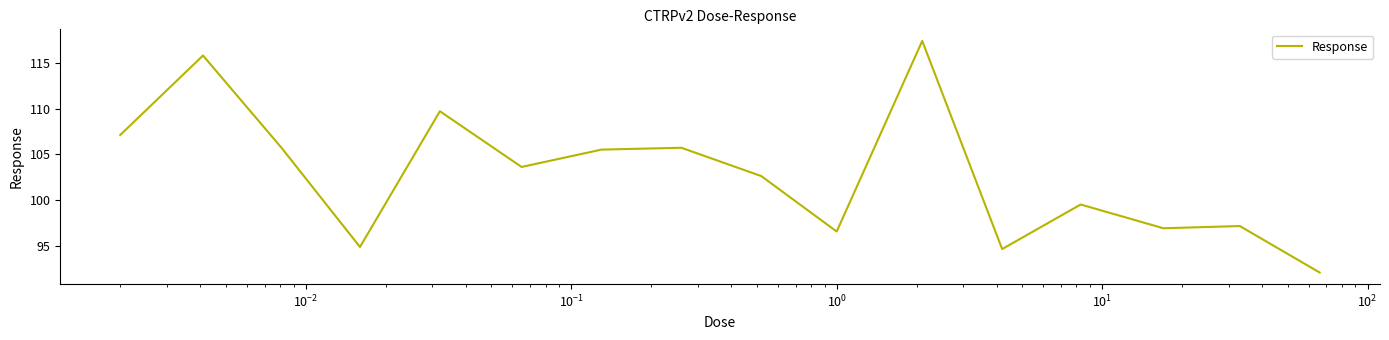

What is the greatest value displayed?

117.4